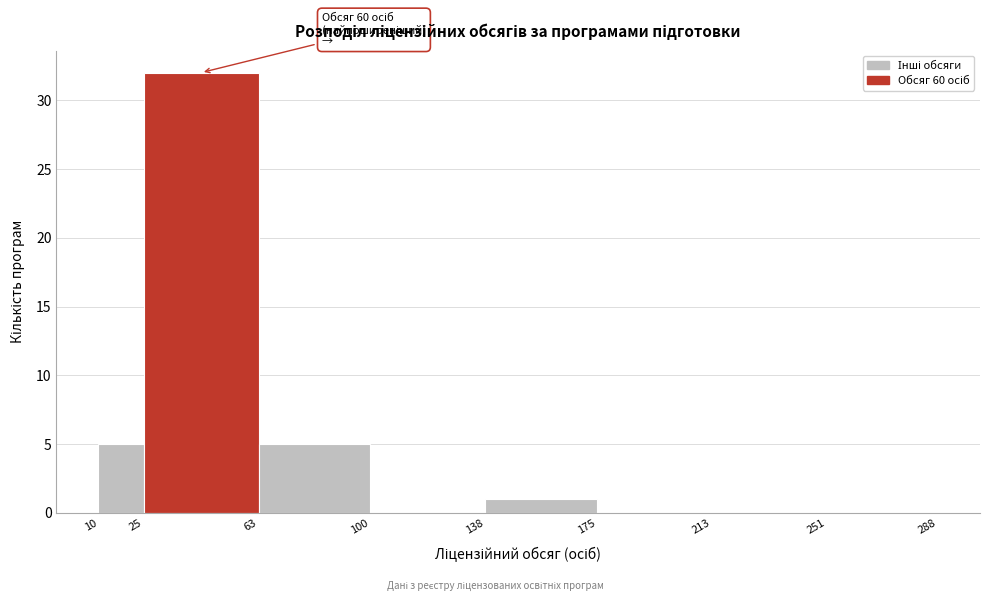

Which range on the x-axis has the tallest bar?

25 to 63